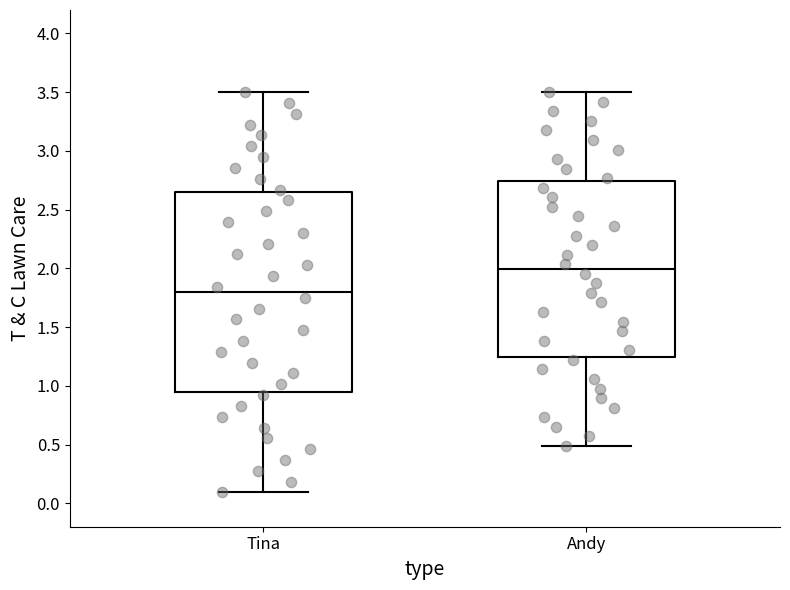

Reading left to right, transcribe this box plot: for each box, give where its median line is, the range the box spans, and where its two whiskers end, as read against the y-axis. The values are not printed on the chart, so give them approximately, as read against the axis.

Tina: median 1.80, box 0.95 to 2.65, whiskers 0.10 to 3.50
Andy: median 2.00, box 1.25 to 2.75, whiskers 0.50 to 3.50